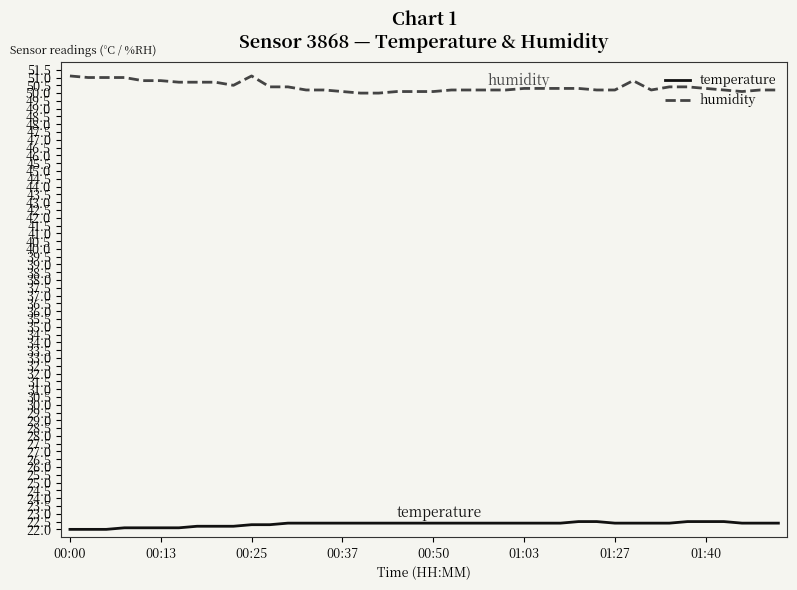

How many categories are shown in the chart?

40